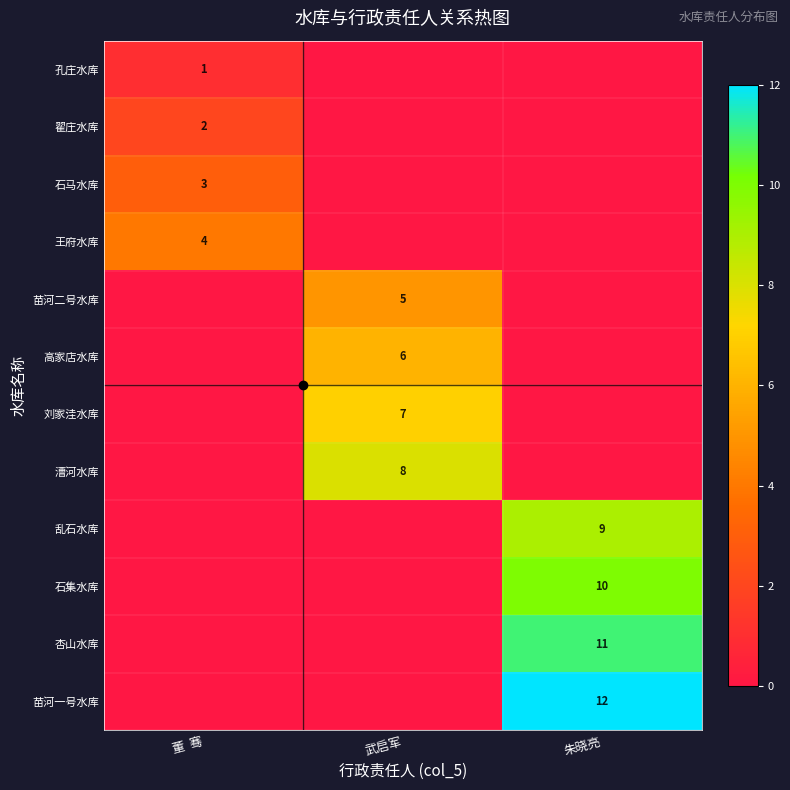

At which category does the chart reach its minimum across all series?

武启军